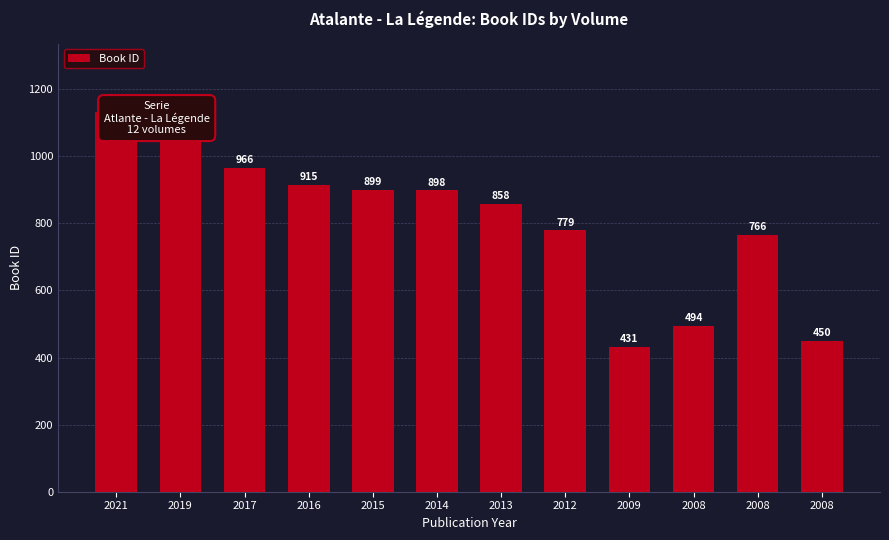

Is it true that the value at 2008 is 803?

False